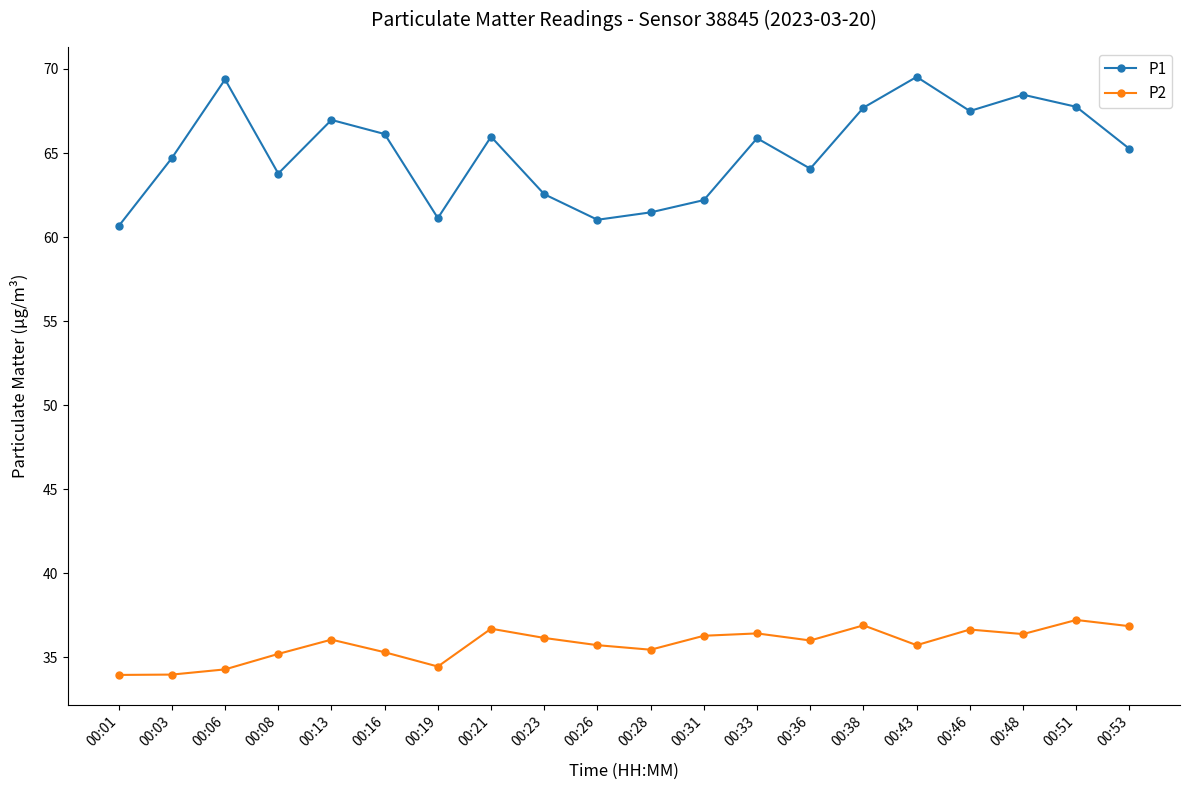

True or false: P2 has more than 0 points higher than both neighbors.

True